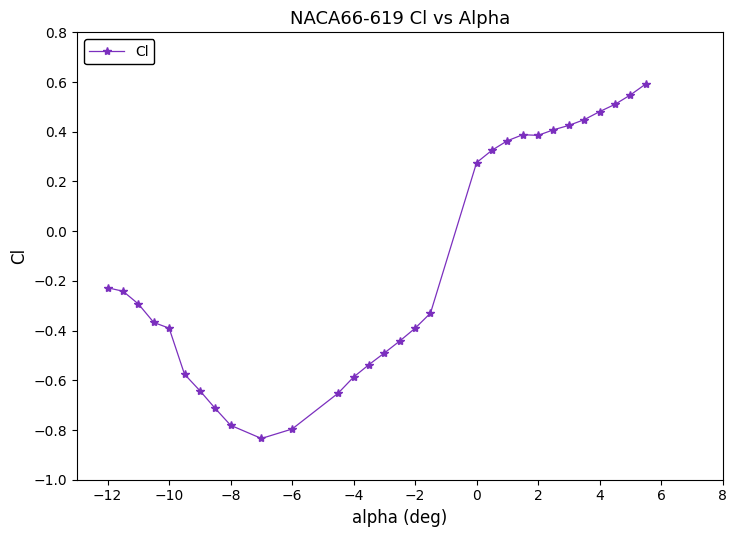

What is the difference between the maximum and minimum values?

1.4